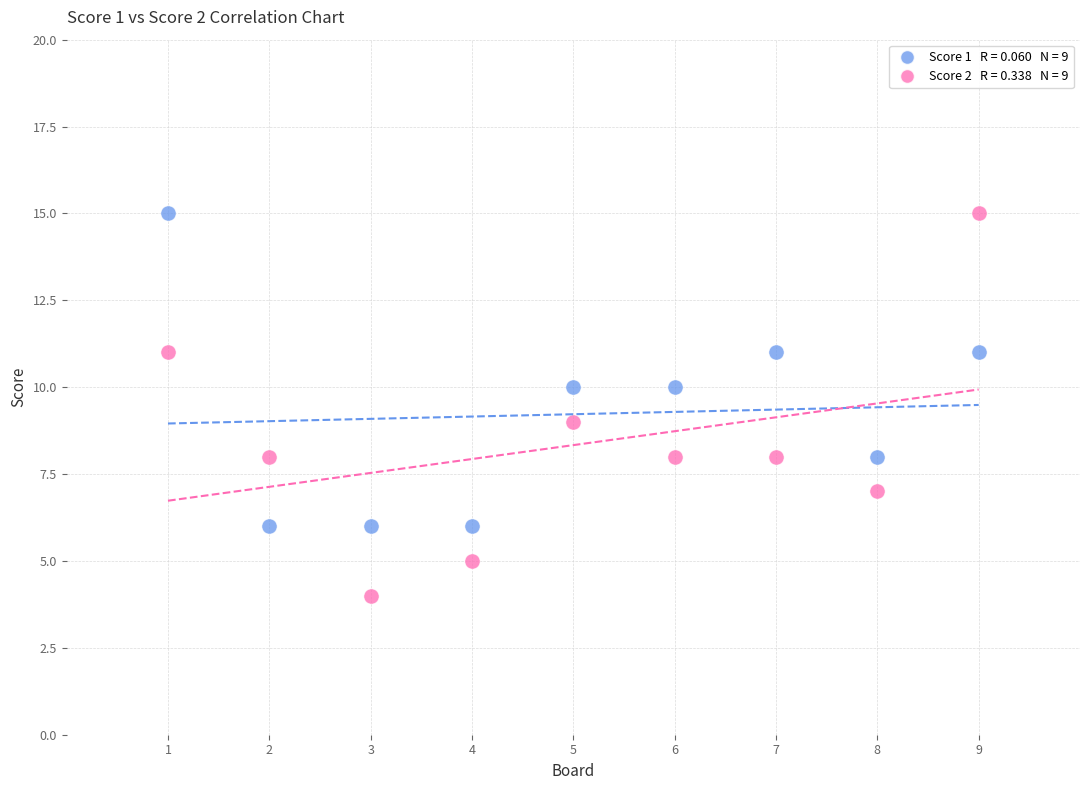

Across all data points, what is the range of Y values (max minus min)?

11